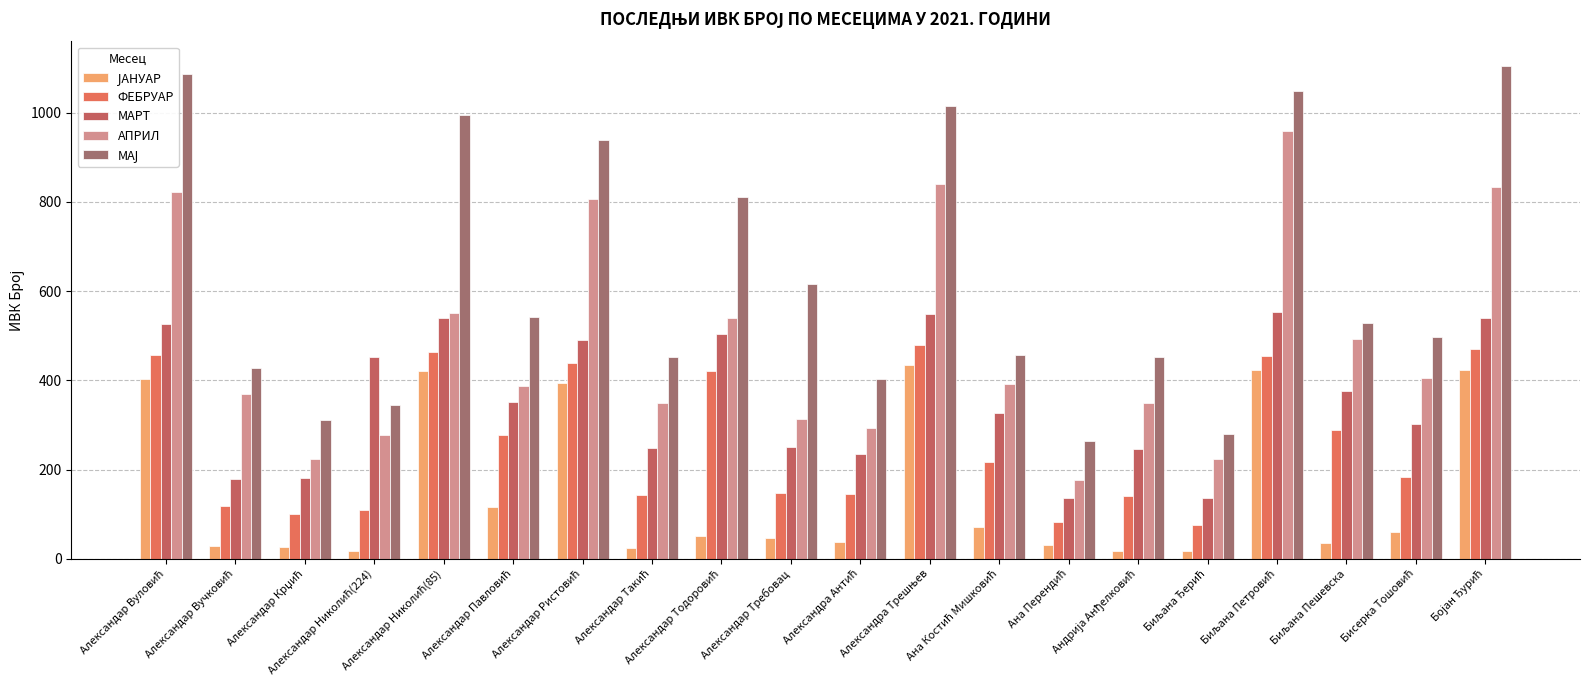

Reading left to right, list all the values displayed in this chart.

ЈАНУАР: Александар Вуловић=403	Александар Вучковић=29	Александар Крџић=26	Александар Николић(224)=18	Александар Николић(85)=421	Александар Павловић=115	Александар Ристовић=393	Александар Такић=24	Александар Тодоровић=50	Александар Требовац=46	Александра Антић=37	Александра Трешњев=434	Ана Костић Мишковић=71	Ана Перендић=30	Андрија Анђелковић=18	Биљана Ђерић=17	Биљана Петровић=424	Биљана Пешевска=36	Бисерка Тошовић=61	Бојан Ђурић=424
ФЕБРУАР: Александар Вуловић=457	Александар Вучковић=118	Александар Крџић=101	Александар Николић(224)=109	Александар Николић(85)=463	Александар Павловић=278	Александар Ристовић=439	Александар Такић=143	Александар Тодоровић=420	Александар Требовац=147	Александра Антић=145	Александра Трешњев=480	Ана Костић Мишковић=216	Ана Перендић=82	Андрија Анђелковић=141	Биљана Ђерић=75	Биљана Петровић=455	Биљана Пешевска=289	Бисерка Тошовић=184	Бојан Ђурић=471
МАРТ: Александар Вуловић=526	Александар Вучковић=179	Александар Крџић=181	Александар Николић(224)=453	Александар Николић(85)=540	Александар Павловић=352	Александар Ристовић=490	Александар Такић=248	Александар Тодоровић=504	Александар Требовац=250	Александра Антић=234	Александра Трешњев=549	Ана Костић Мишковић=327	Ана Перендић=136	Андрија Анђелковић=245	Биљана Ђерић=136	Биљана Петровић=554	Биљана Пешевска=376	Бисерка Тошовић=302	Бојан Ђурић=539
АПРИЛ: Александар Вуловић=822	Александар Вучковић=370	Александар Крџић=223	Александар Николић(224)=278	Александар Николић(85)=550	Александар Павловић=388	Александар Ристовић=807	Александар Такић=348	Александар Тодоровић=540	Александар Требовац=313	Александра Антић=294	Александра Трешњев=840	Ана Костић Мишковић=392	Ана Перендић=177	Андрија Анђелковић=349	Биљана Ђерић=224	Биљана Петровић=958	Биљана Пешевска=492	Бисерка Тошовић=404	Бојан Ђурић=832
МАЈ: Александар Вуловић=1086	Александар Вучковић=427	Александар Крџић=312	Александар Николић(224)=345	Александар Николић(85)=995	Александар Павловић=542	Александар Ристовић=939	Александар Такић=452	Александар Тодоровић=811	Александар Требовац=616	Александра Антић=402	Александра Трешњев=1015	Ана Костић Мишковић=457	Ана Перендић=264	Андрија Анђелковић=453	Биљана Ђерић=279	Биљана Петровић=1049	Биљана Пешевска=529	Бисерка Тошовић=498	Бојан Ђурић=1104